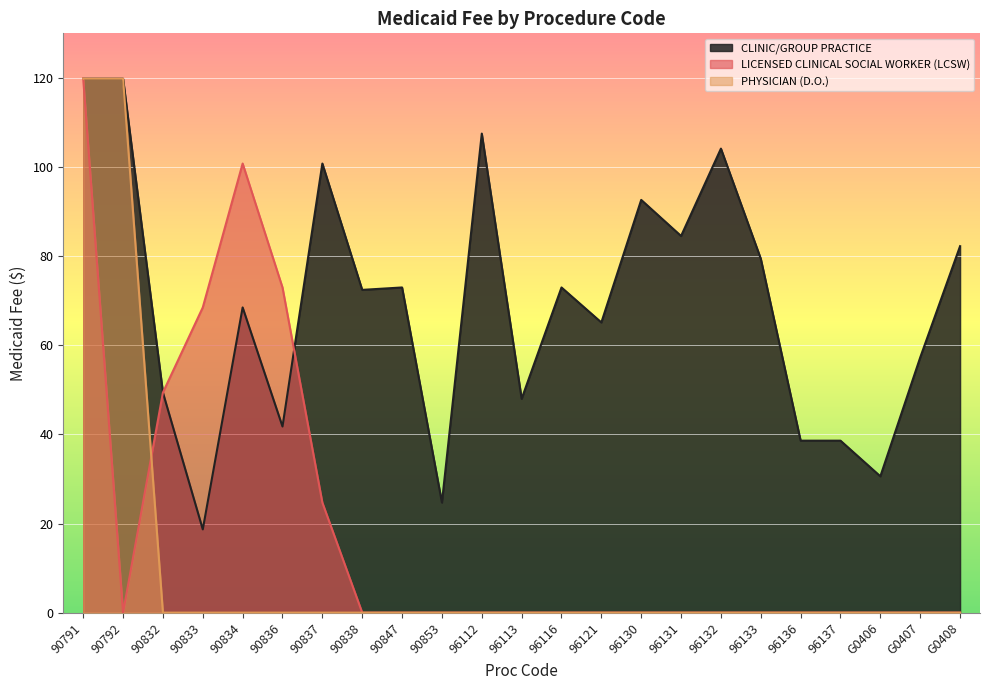

Reading left to right, extract all data points from this chart.

CLINIC/GROUP PRACTICE: 119.8	119.8	49.4	18.7	68.5	41.8	100.8	72.4	73.0	24.7	107.5	48.0	73.0	65.1	92.6	84.5	104.1	79.4	38.6	38.6	30.6	57.3	82.2
LICENSED CLINICAL SOCIAL WORKER (LCSW): 119.8	0.0	49.4	68.5	100.8	73.0	24.7	0.0	0.0	0.0	0.0	0.0	0.0	0.0	0.0	0.0	0.0	0.0	0.0	0.0	0.0	0.0	0.0
PHYSICIAN (D.O.): 119.8	119.8	0.0	0.0	0.0	0.0	0.0	0.0	0.0	0.0	0.0	0.0	0.0	0.0	0.0	0.0	0.0	0.0	0.0	0.0	0.0	0.0	0.0